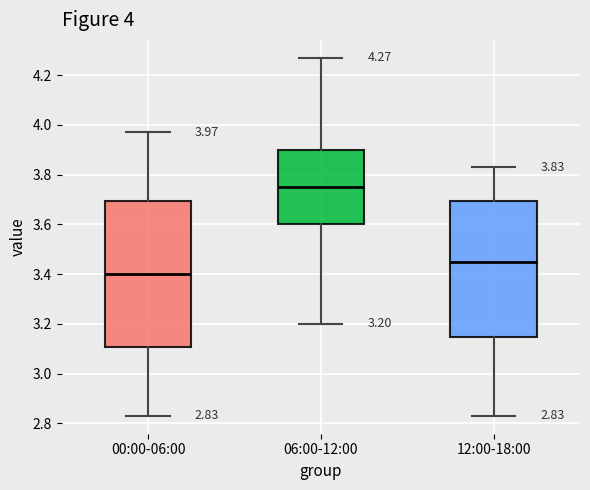

Which box has the lowest median line?

00:00-06:00